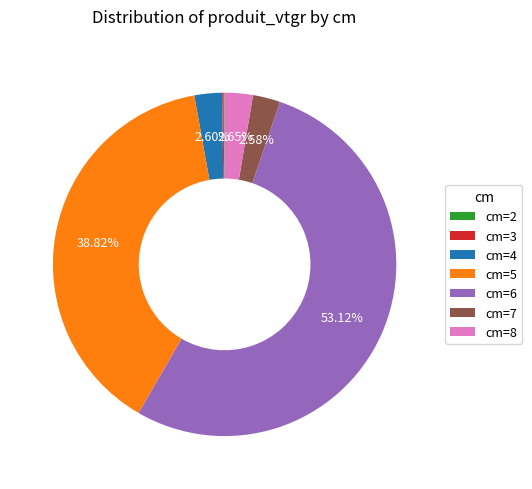

Combined, do cm=7 and cm=6 account for over 50%?

Yes